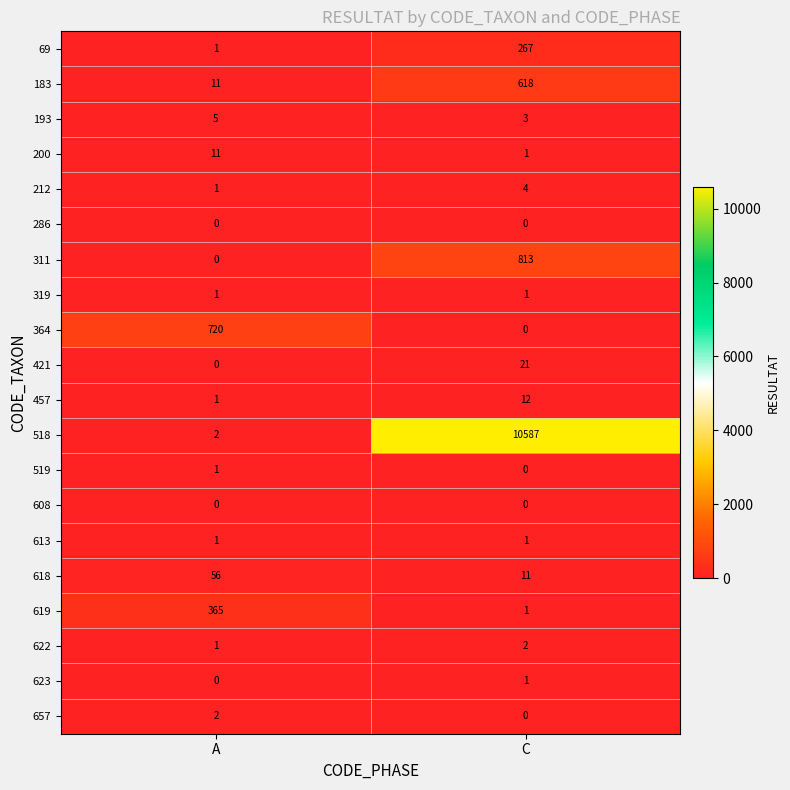

How many data points in 183 are less than 618?

1